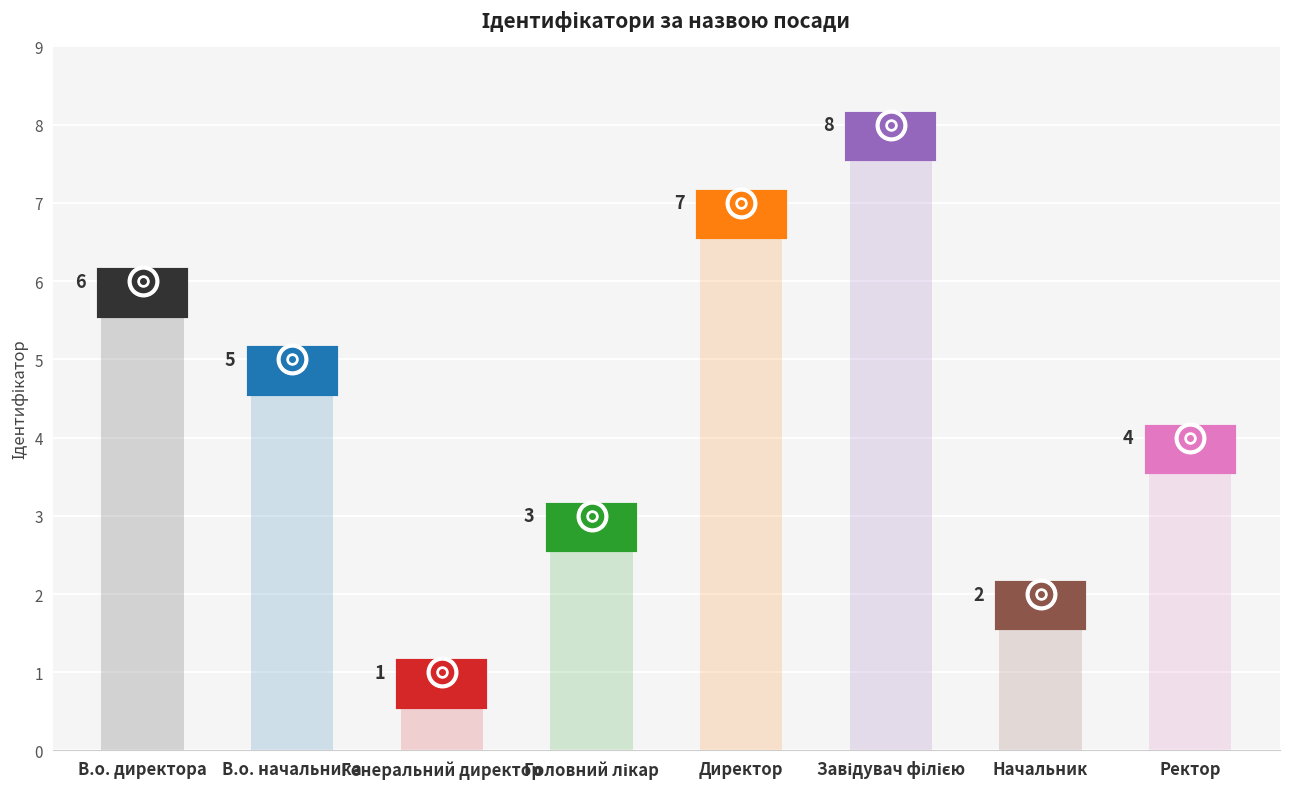

What is the difference between the second highest and minimum values?

6